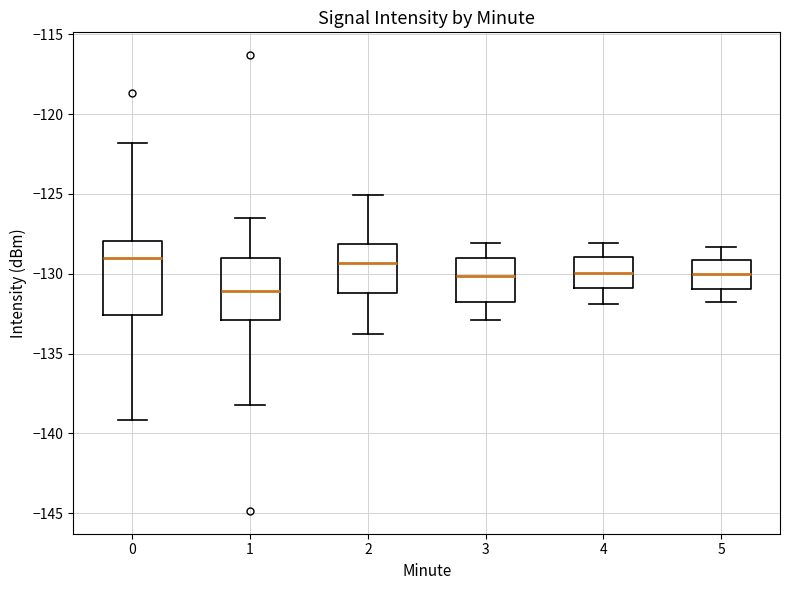

Where does the median line of the box at x = 2 sit on the y-axis? The values are not printed on the chart, so give them approximately, as read against the axis.

-129.5